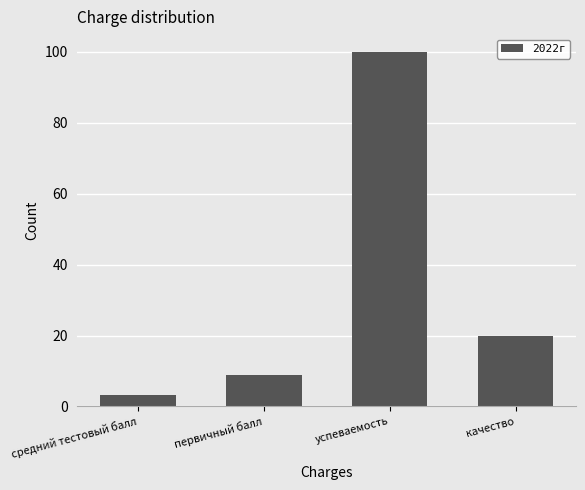

What is the maximum value shown in the chart?

100.0